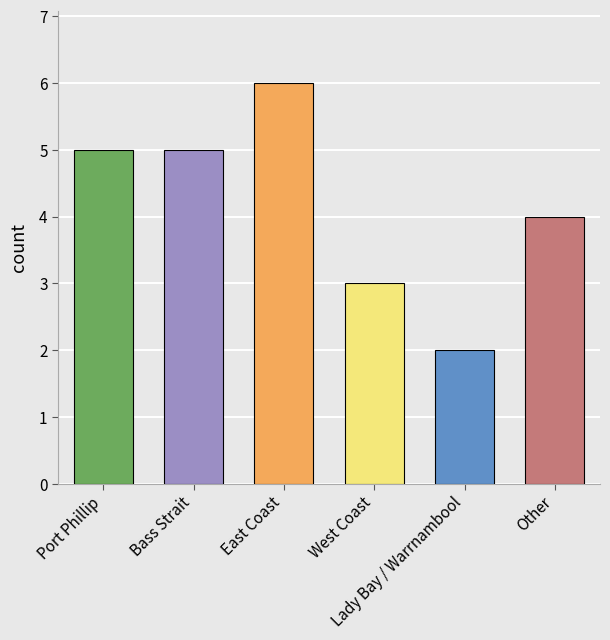

Reading right to left, what are all the values shown in this chart?

Other=4	Lady Bay / Warrnambool=2	West Coast=3	East Coast=6	Bass Strait=5	Port Phillip=5